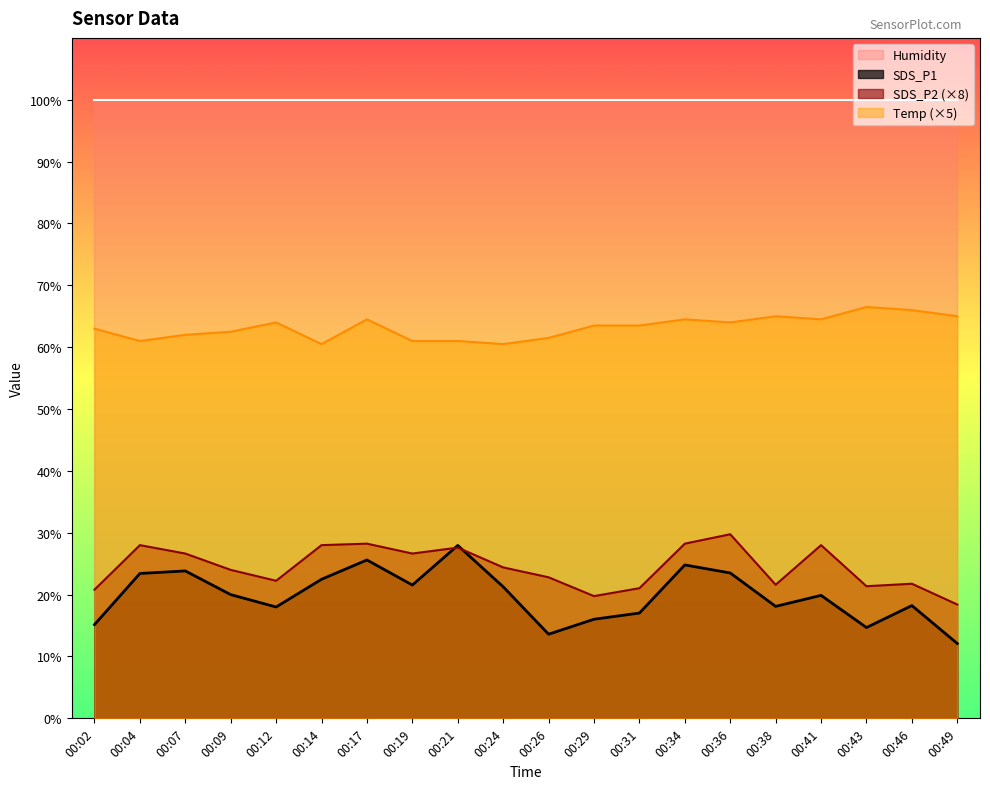

Does the chart have visible grid lines?

No